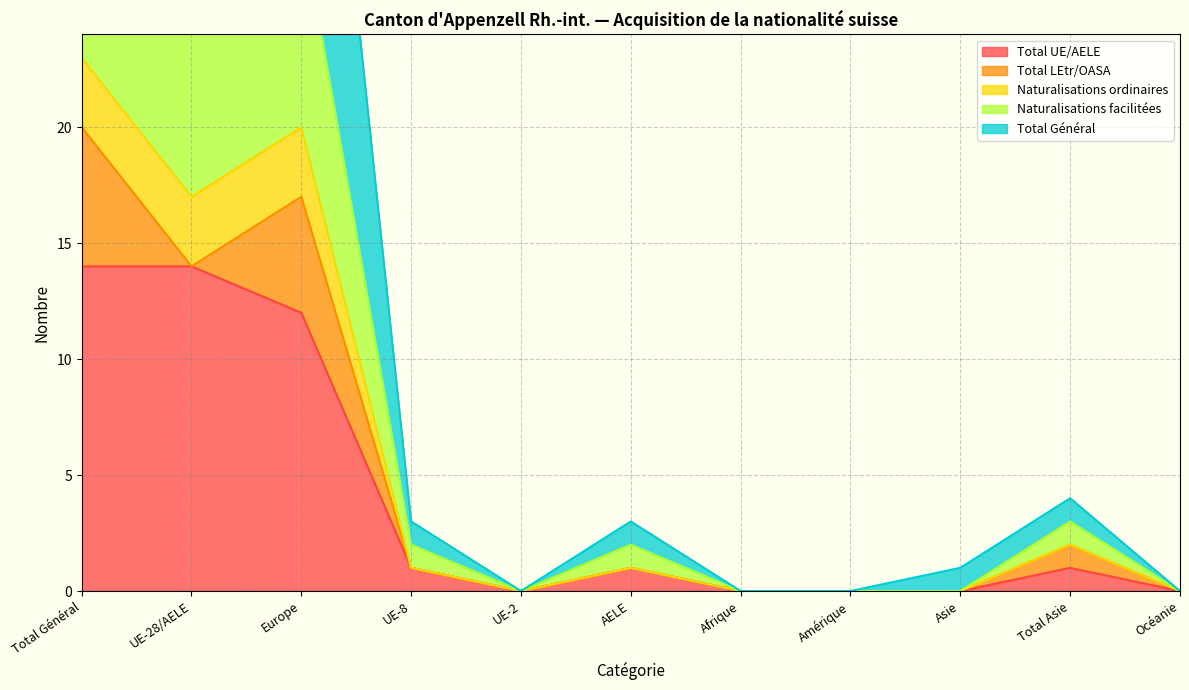

What is the label of the 6th point from the right?

AELE